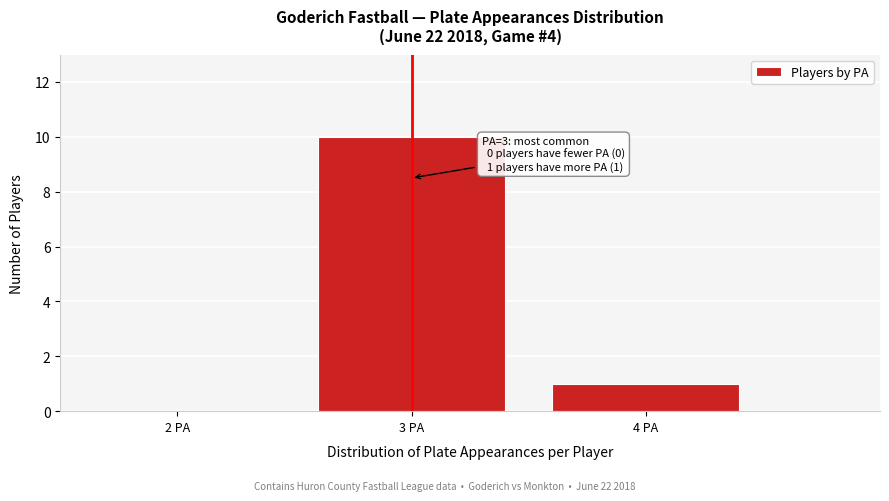

Which range on the x-axis has the tallest bar?

2.5 to 3.5